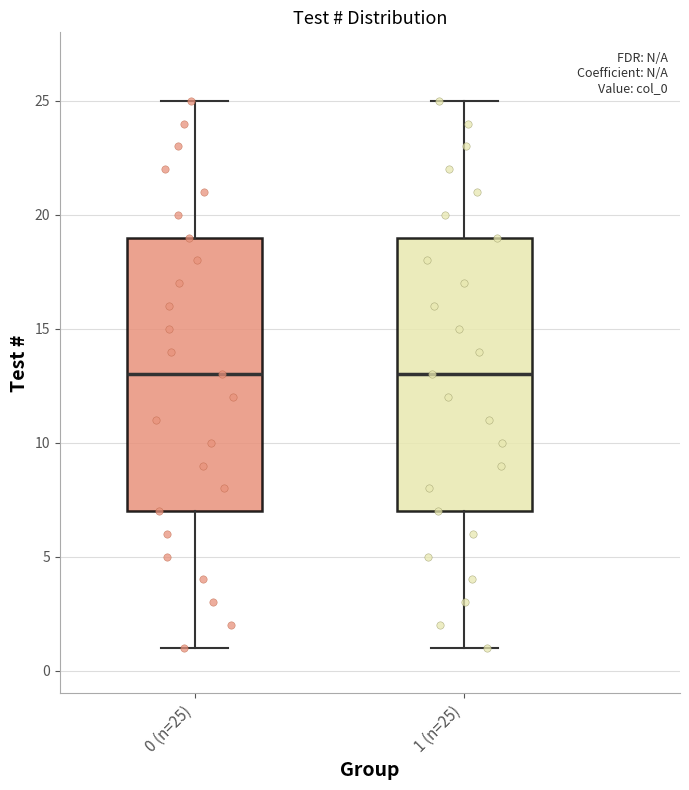

Reading left to right, read every box against the y-axis: the position of its median line, the range the box covers, and the ends of its whiskers. The values are not printed on the chart, so give them approximately, as read against the axis.

0 (n=25): median 13, box 7 to 19, whiskers 1 to 25
1 (n=25): median 13, box 7 to 19, whiskers 1 to 25